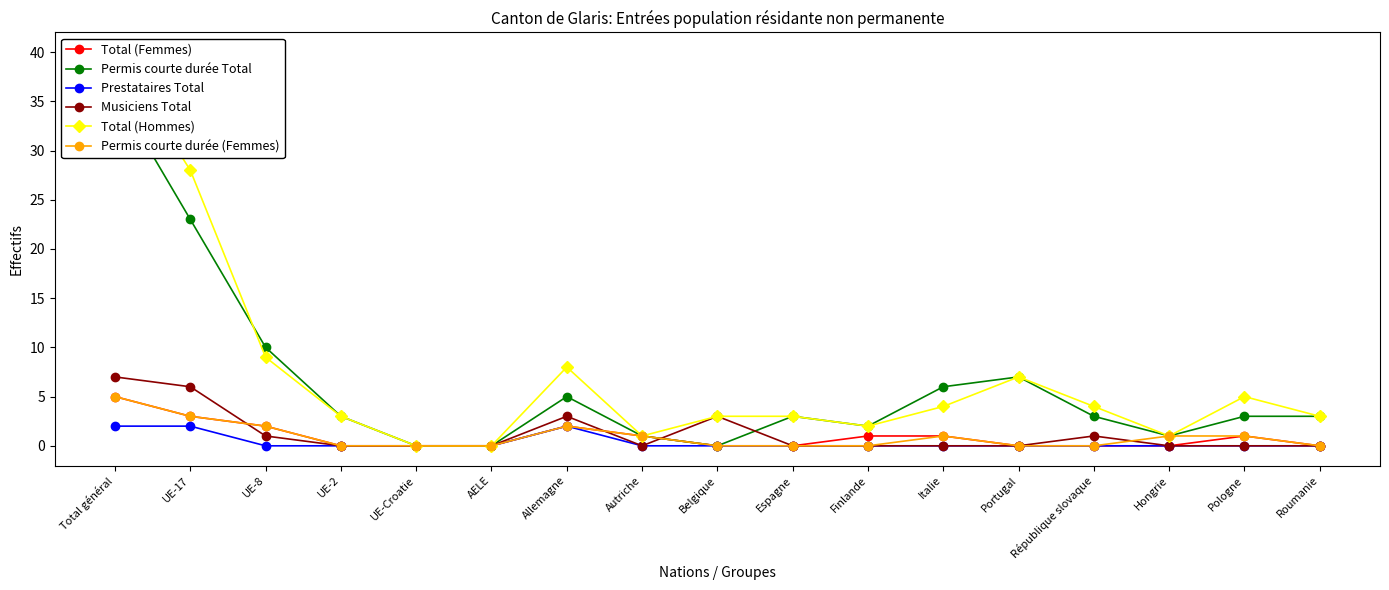

True or false: Total (Femmes) has more than 0 points higher than both neighbors.

True